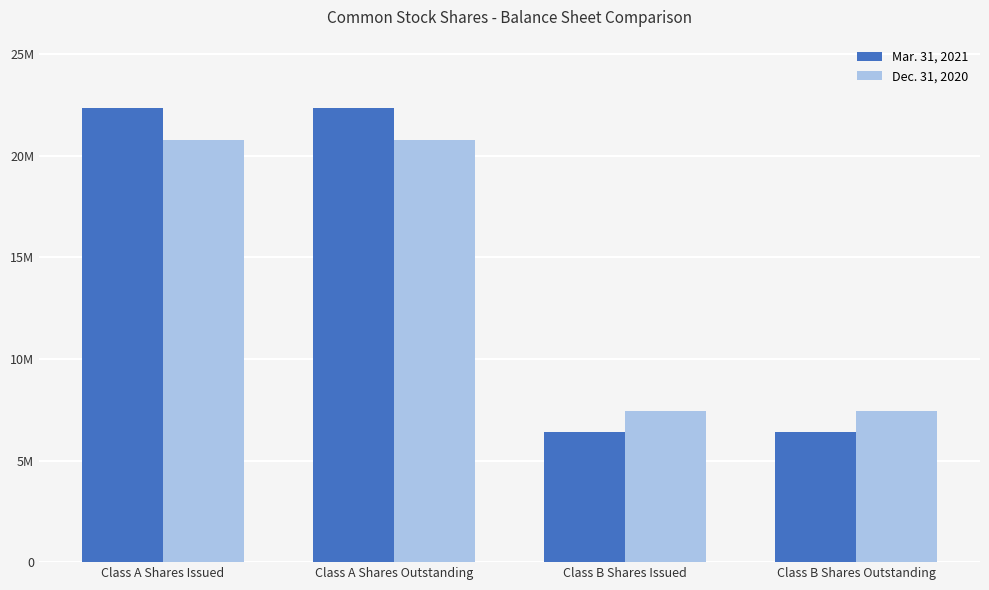

Does the chart contain any negative values?

No